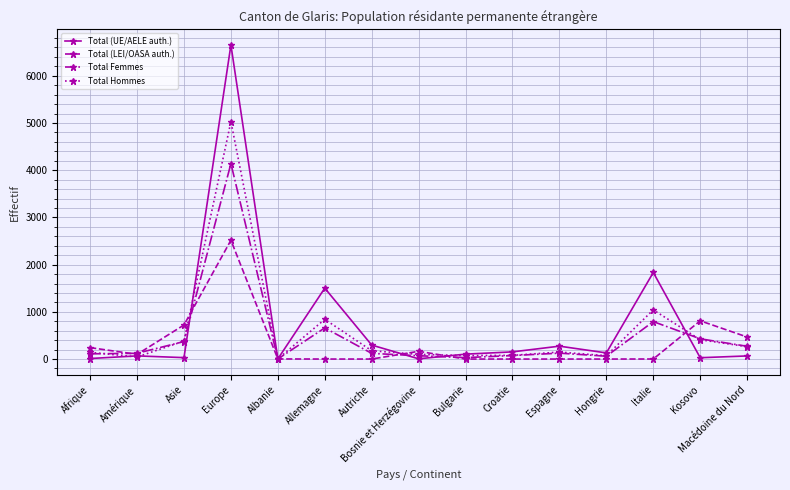

What is the difference between the Total Femmes values at Autriche and Afrique?

10